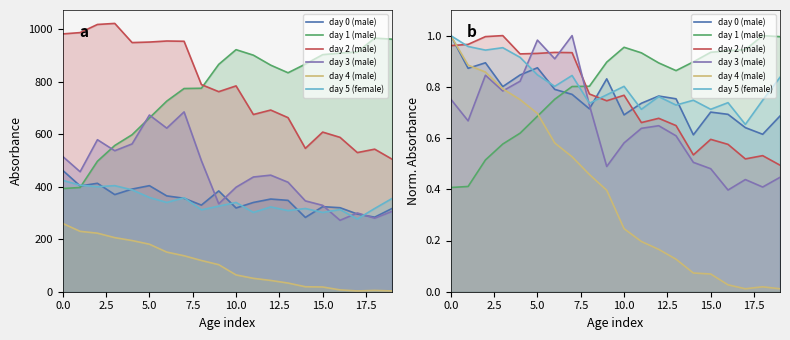

At 15, list the series in order from smallest to largest.

day 4 (male), day 3 (male), day 2 (male), day 0 (male), day 5 (female), day 1 (male)